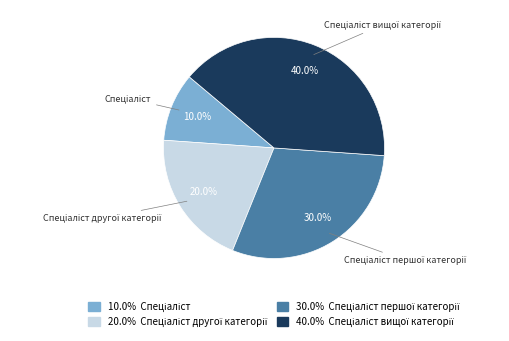

Does any single category account for the majority?

No